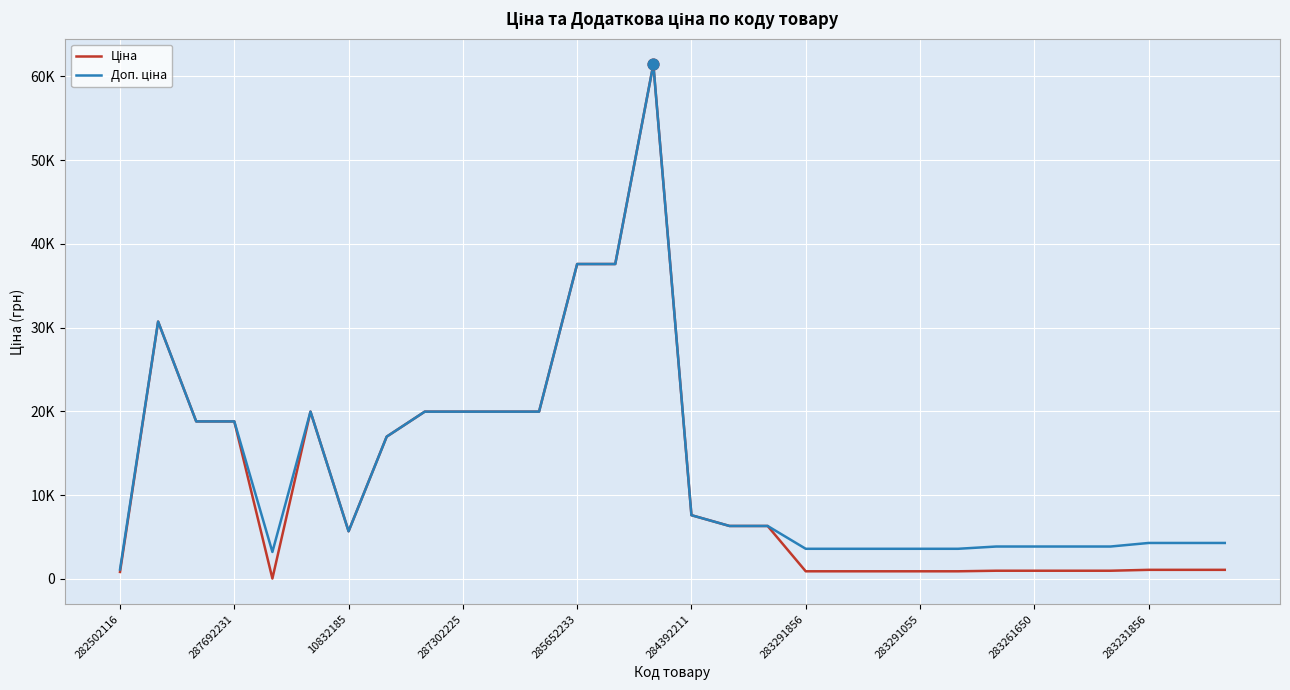

At how many categories does at least one series exceed 18160?

11